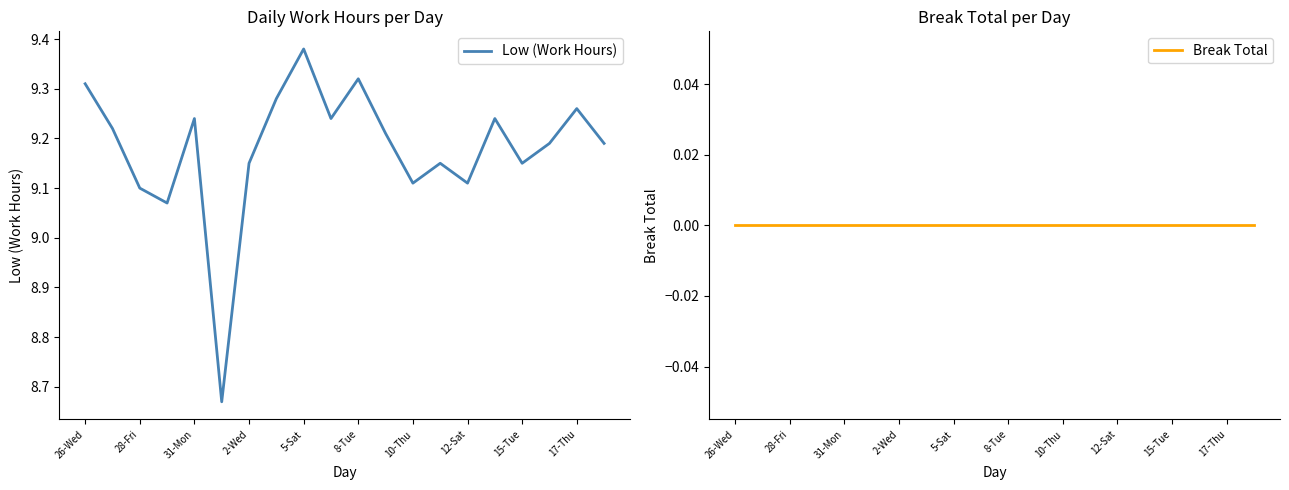

Where does the Low (Work Hours) series first go above 9?

26-Wed